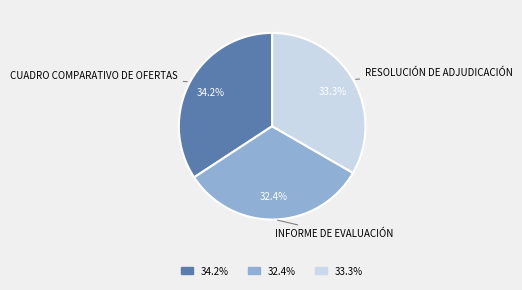

Is there any slice that represents more than half of the pie?

No